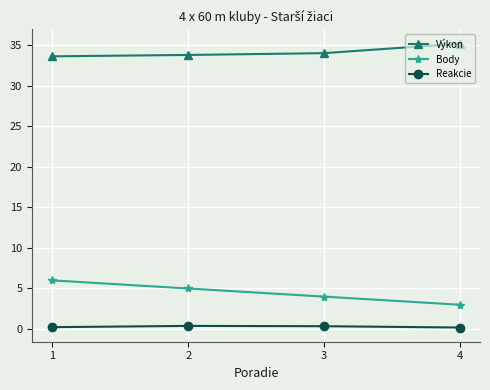

True or false: Reakcie has more than 2 points higher than both neighbors.

False